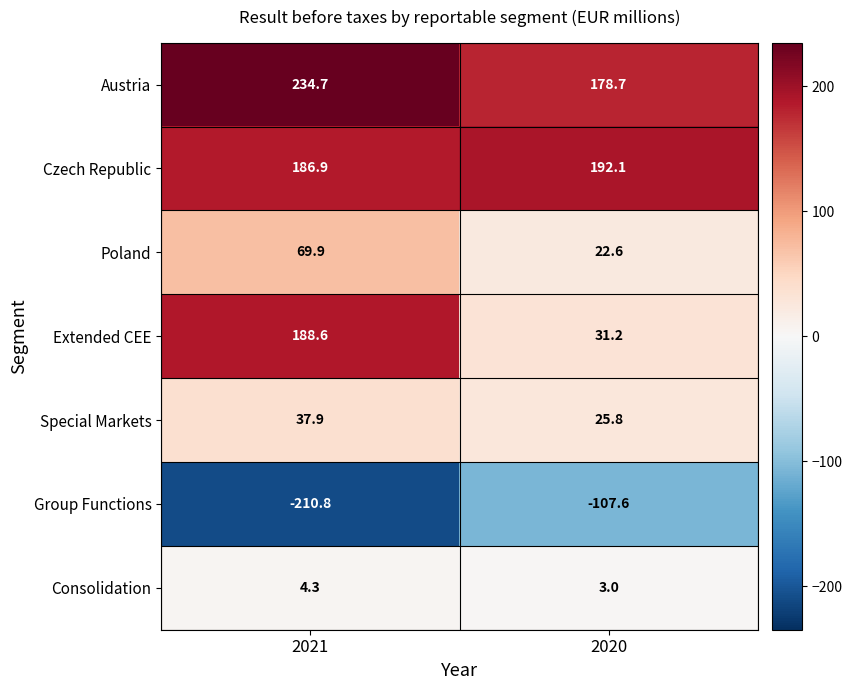

Reading left to right, extract all data points from this chart.

Austria: 2021=234.7	2020=178.7
Czech Republic: 2021=186.9	2020=192.1
Poland: 2021=69.9	2020=22.6
Extended CEE: 2021=188.6	2020=31.2
Special Markets: 2021=37.9	2020=25.8
Group Functions: 2021=-210.8	2020=-107.6
Consolidation: 2021=4.3	2020=3.0